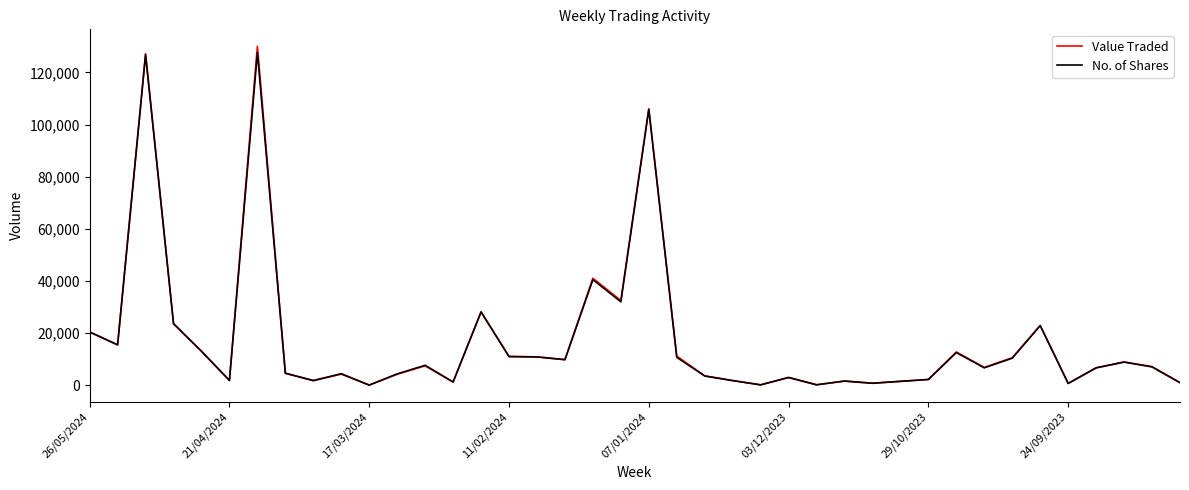

Which series has the widest spread of values?

Value Traded